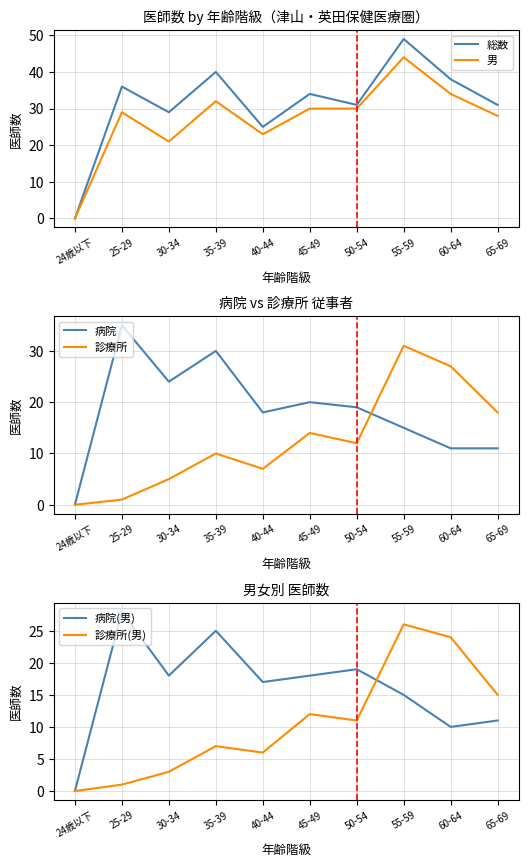

True or false: 男 has more than 1 points higher than both neighbors.

True